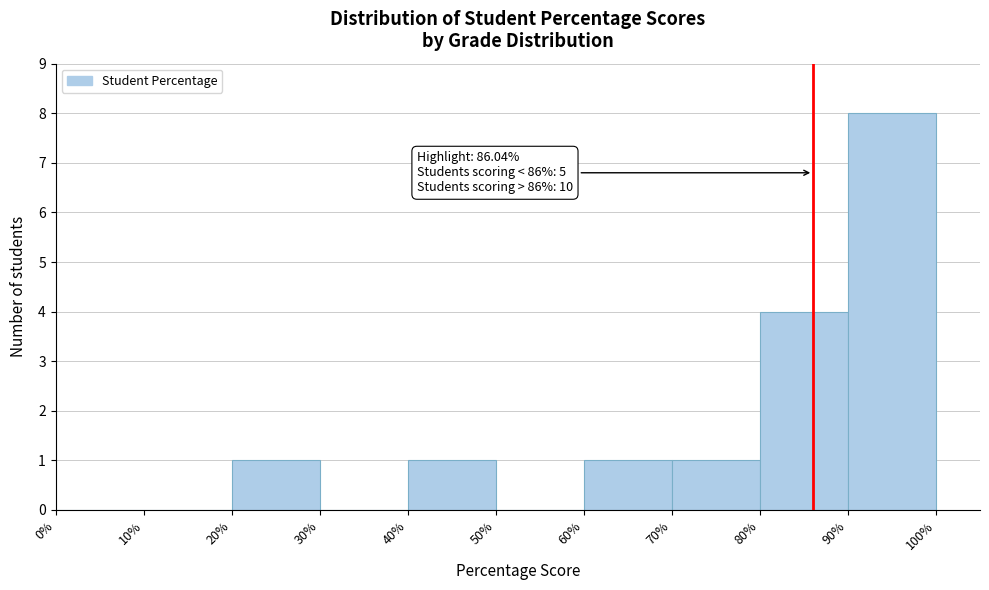

Over which range of the x-axis is the bar tallest?

90% to 100%